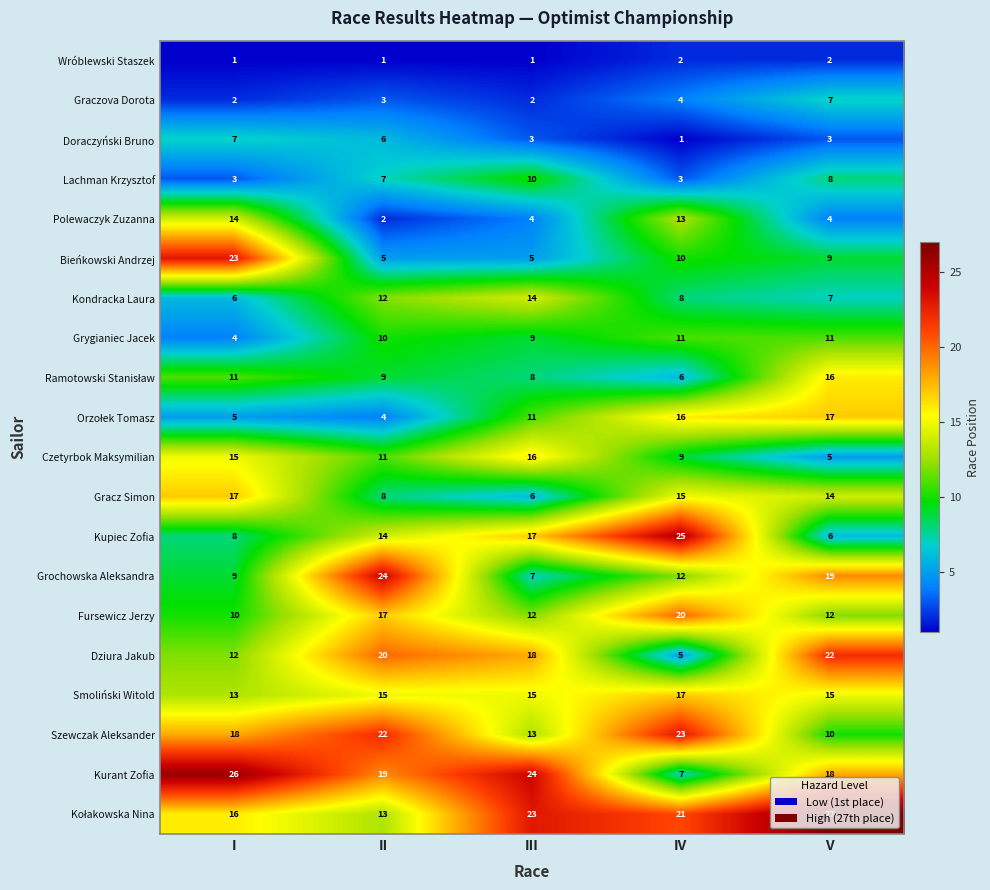

At which category does the chart reach its peak across all series?

V